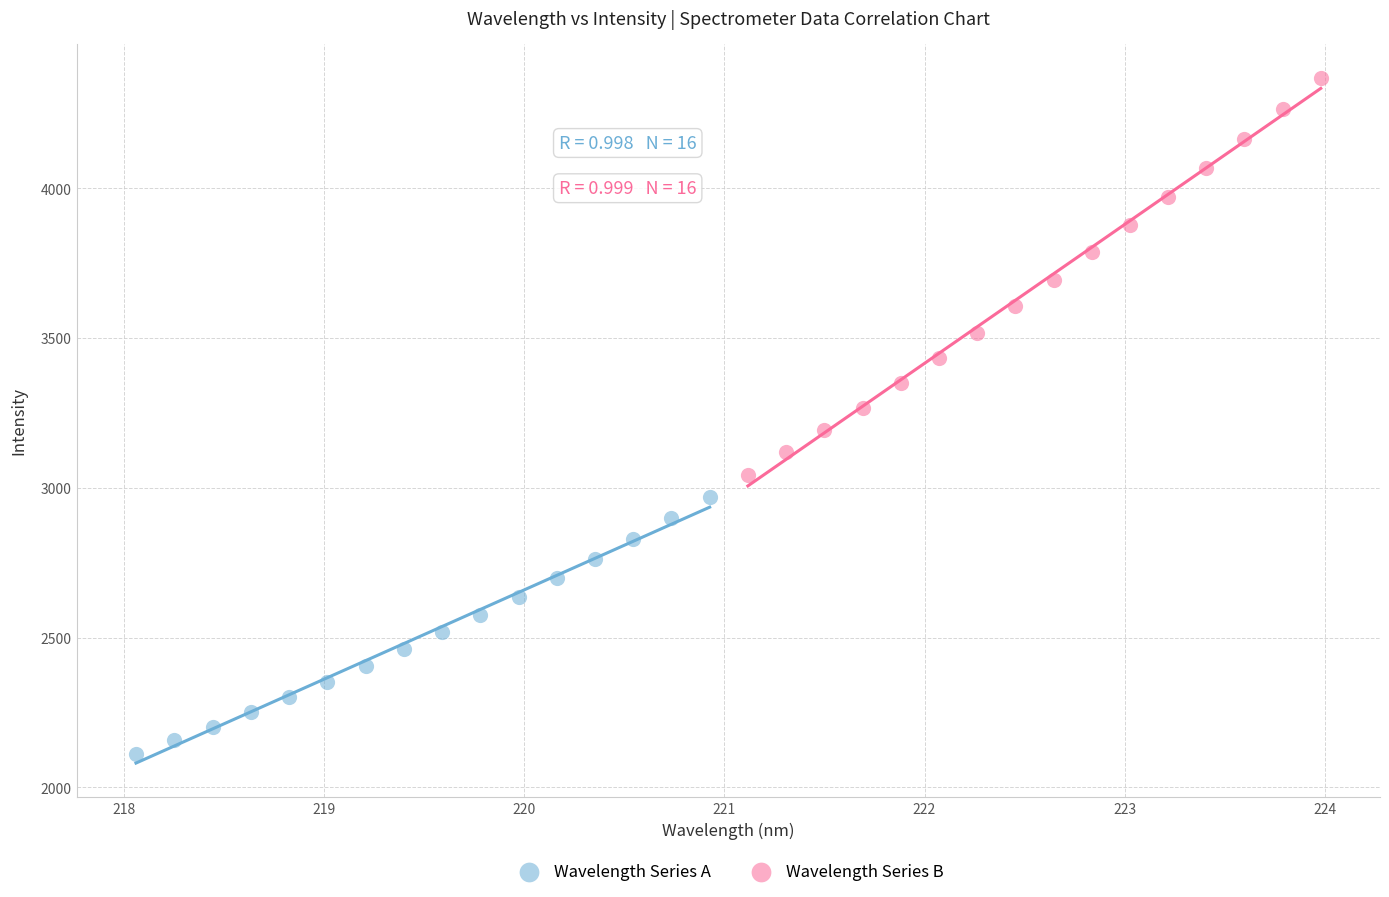

Which series has the largest Y range (max minus min)?

Wavelength Series B